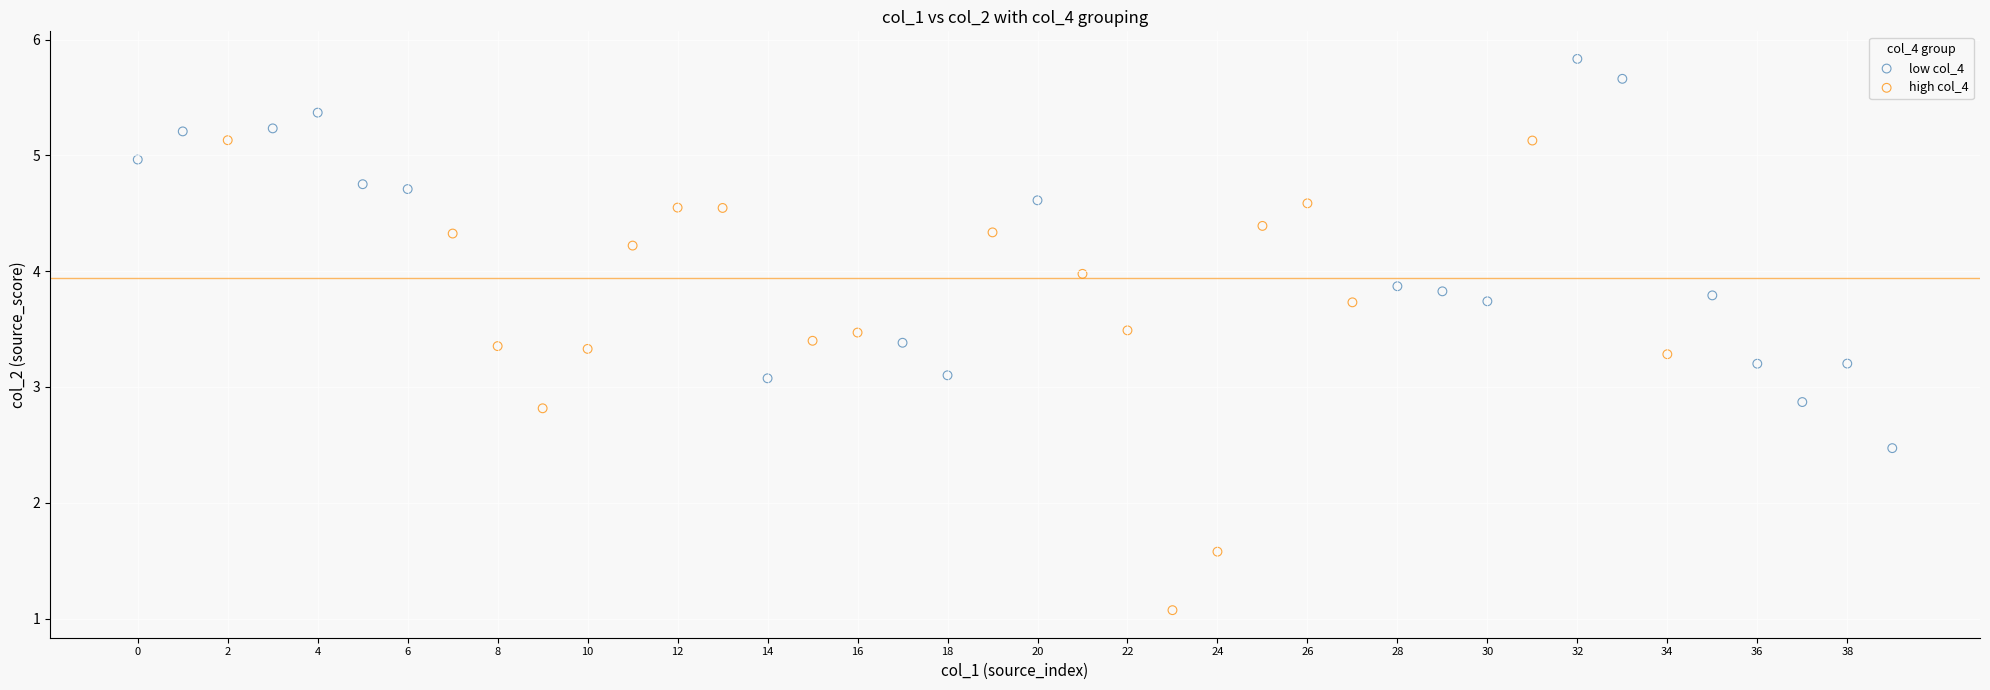

Which series has the largest Y range (max minus min)?

high col_4